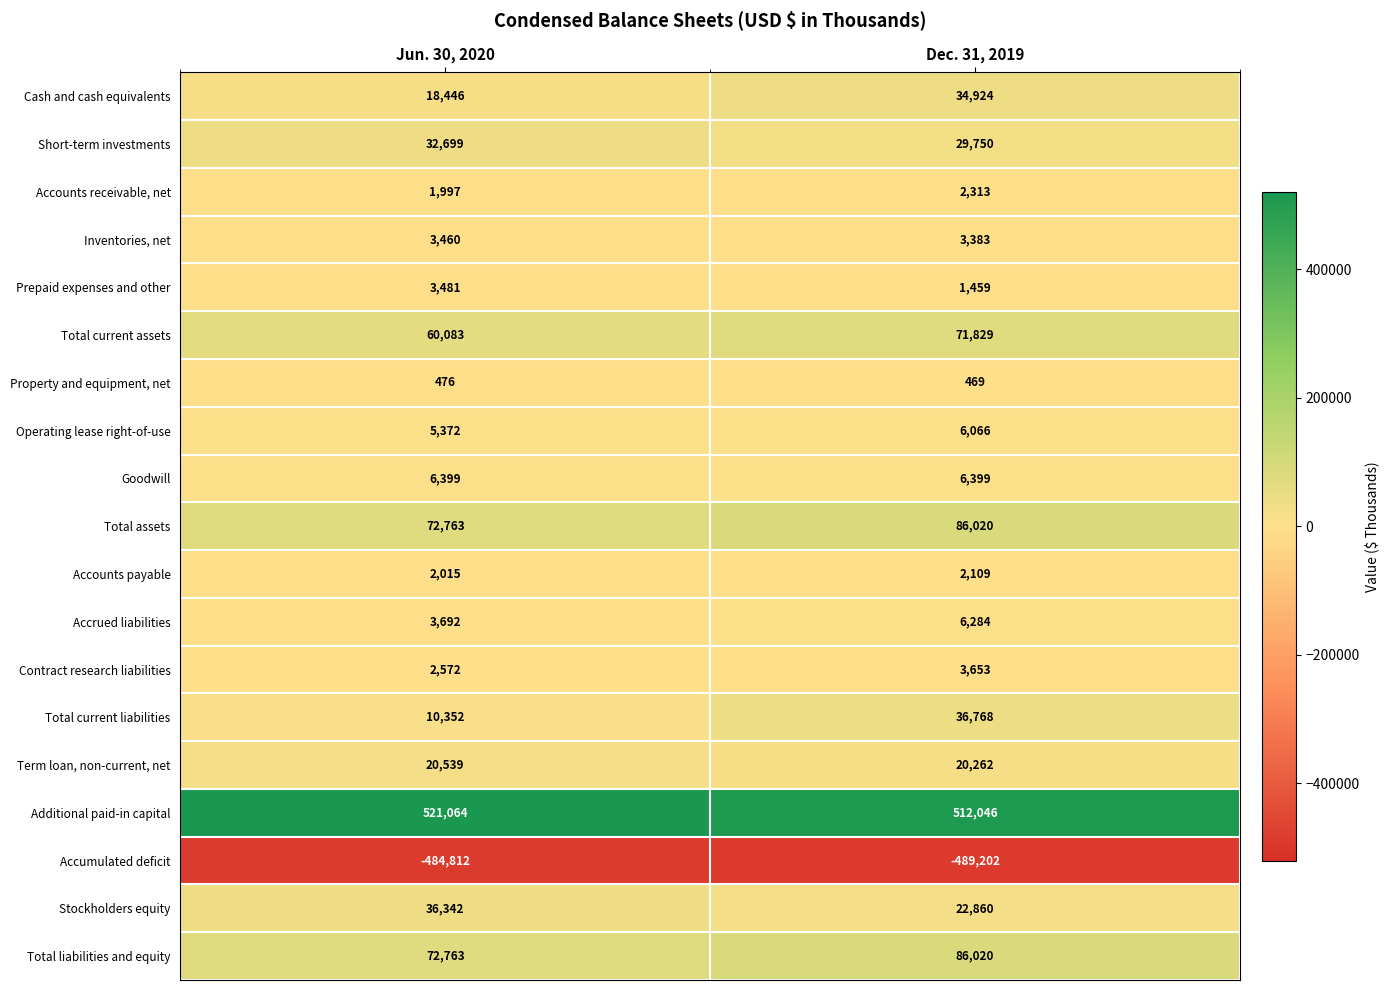

What is the spread (max minus min) of values at Dec. 31, 2019?

1001248